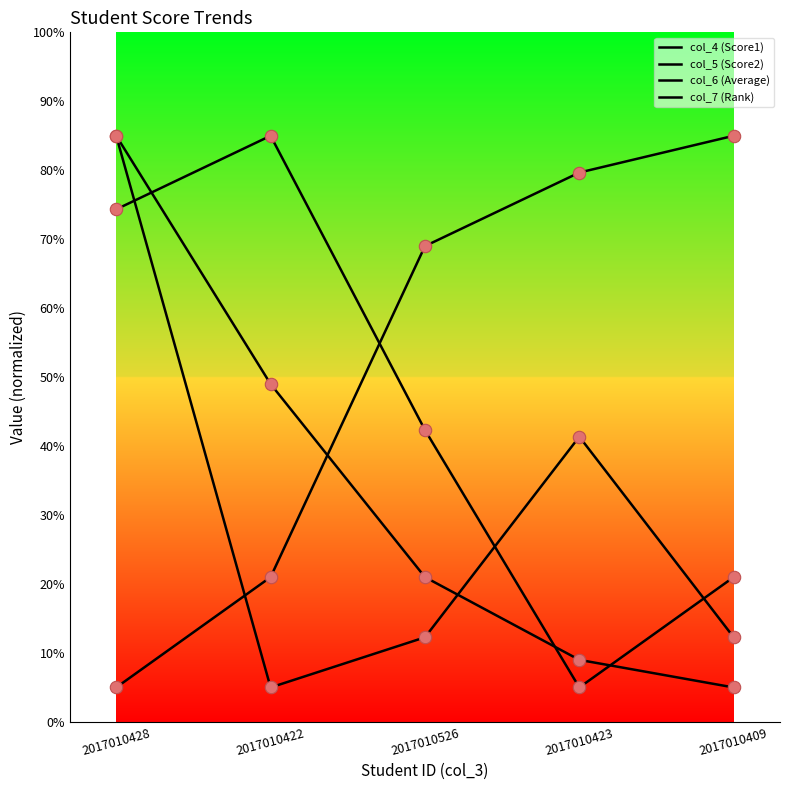

Is this an area chart (filled region under the line)?

No